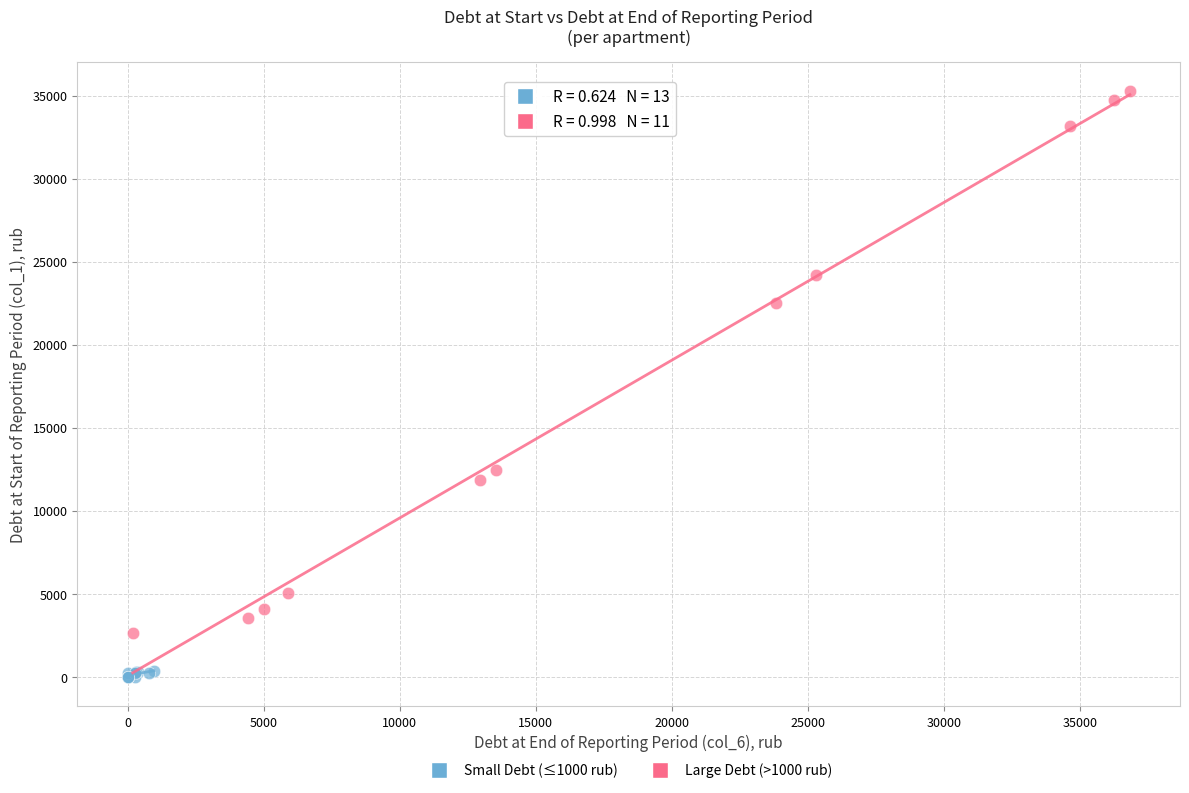

Which series has the largest Y range (max minus min)?

Large Debt (>1000 rub)